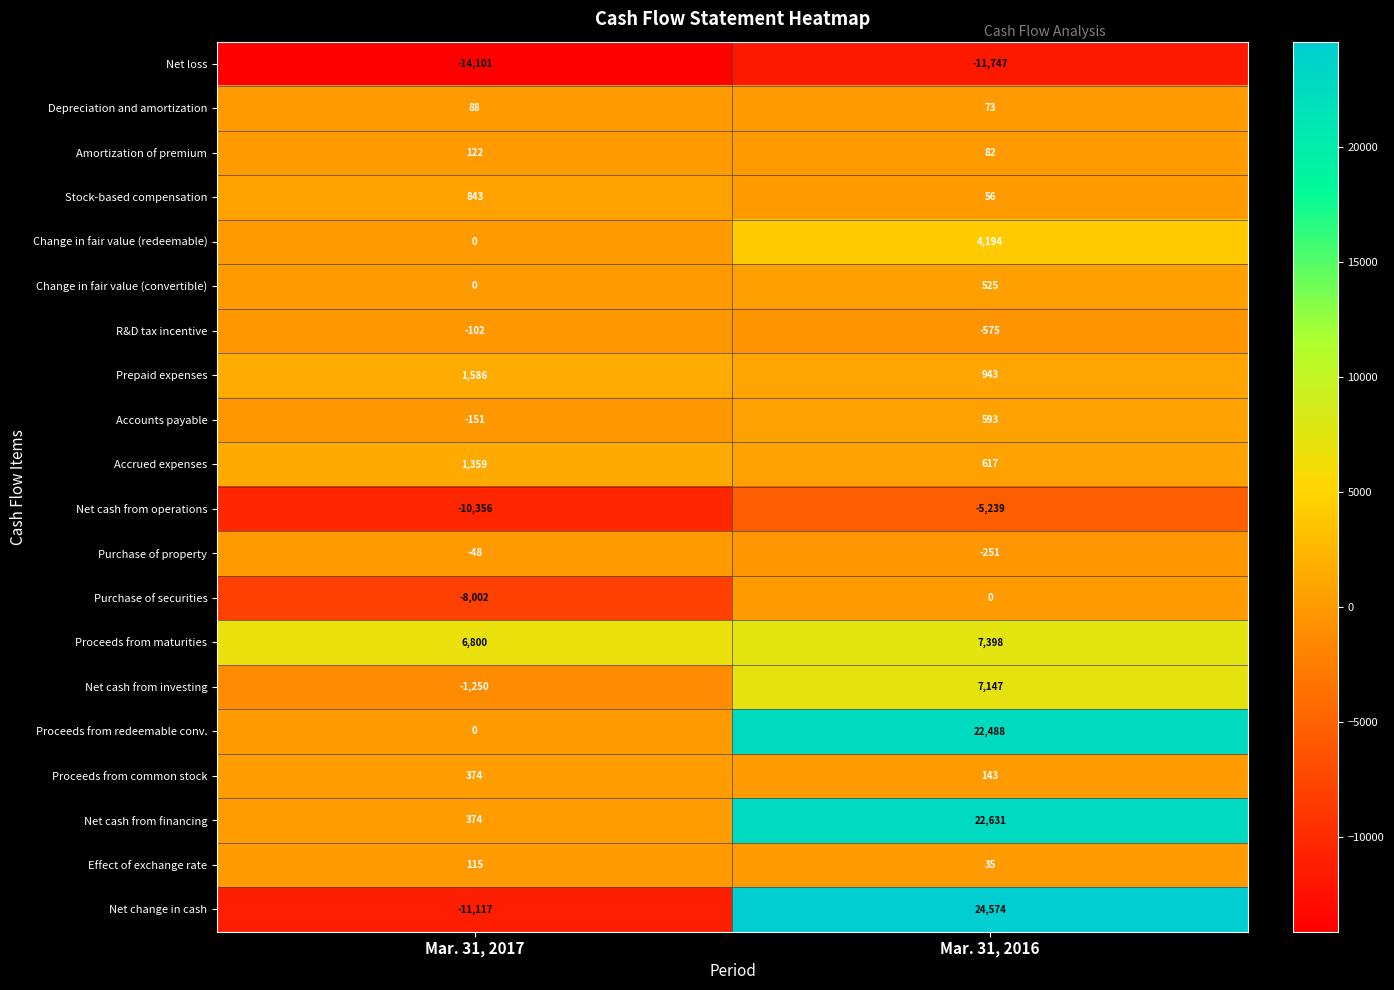

True or false: Net cash from financing has a value of 14941 at Mar. 31, 2016.

False